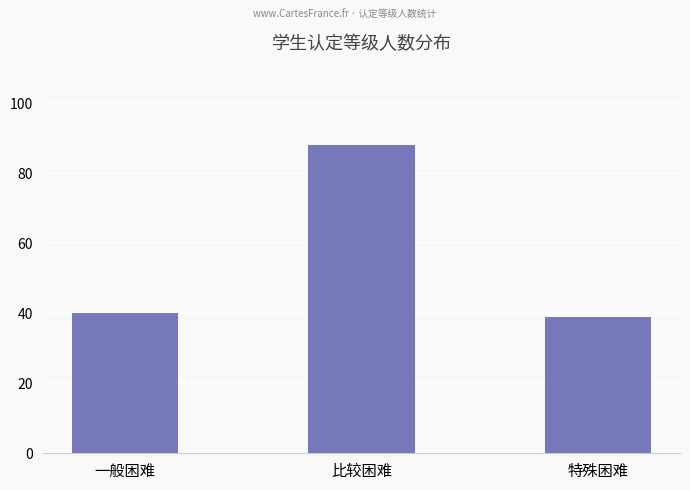

What is the difference between the maximum and minimum values?

49